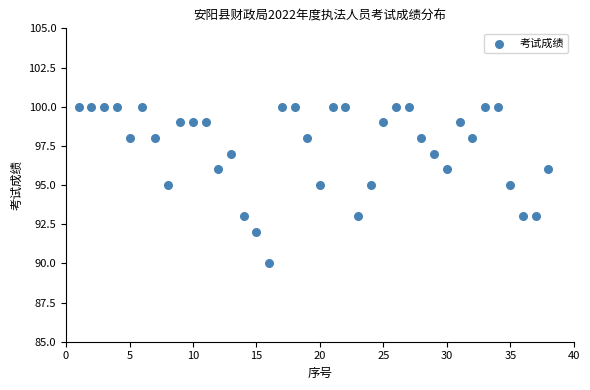

What is the range of X values (max minus min)?

37